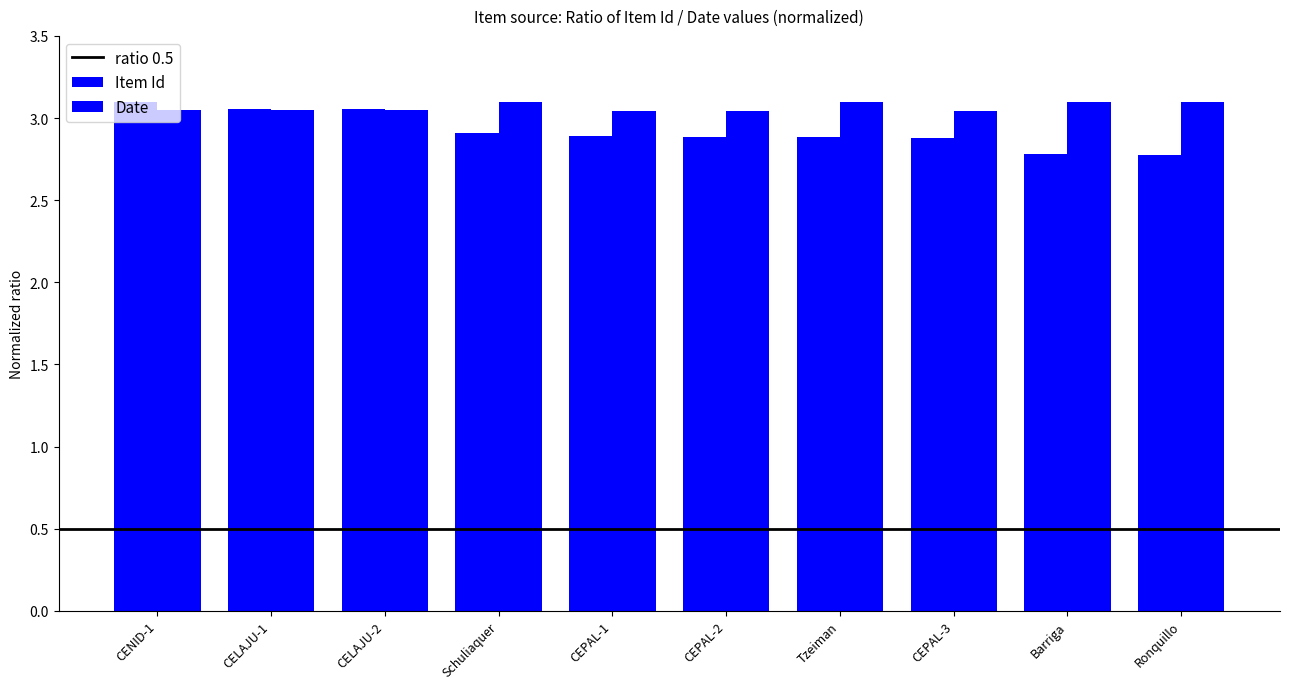

At which category is the sum across all series the highest?

CENID-1